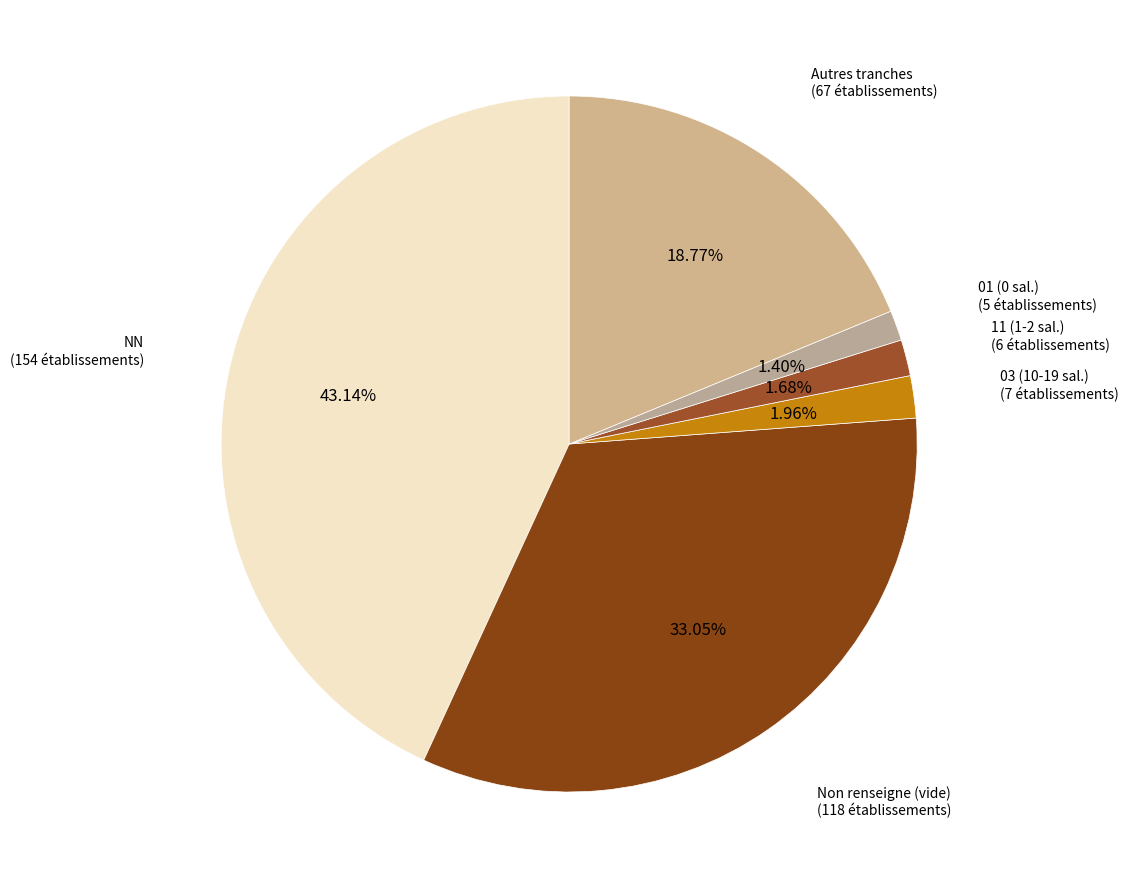

How many slices are in this pie chart?

6